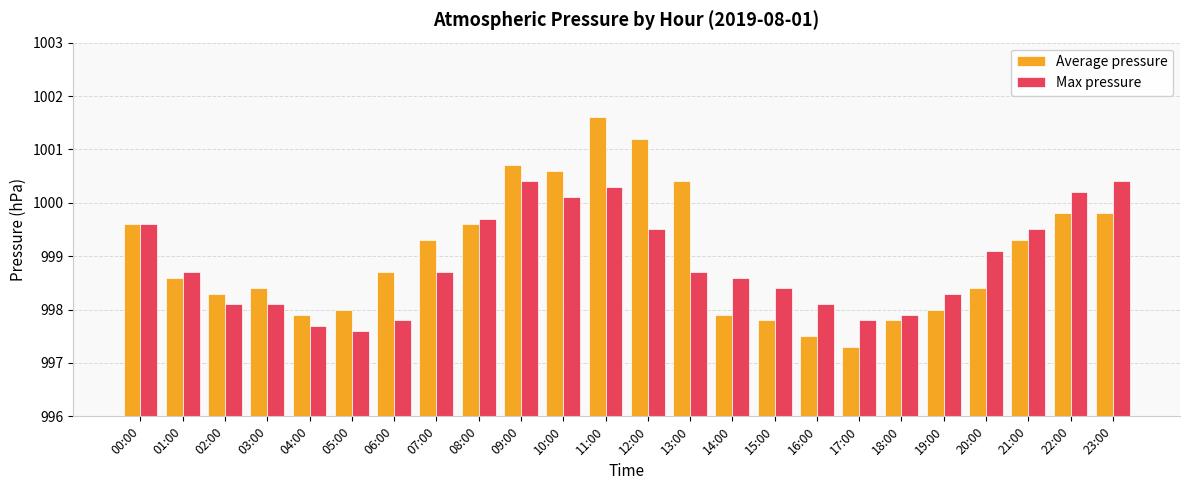

What are all the series names shown in the legend?

Average pressure, Max pressure